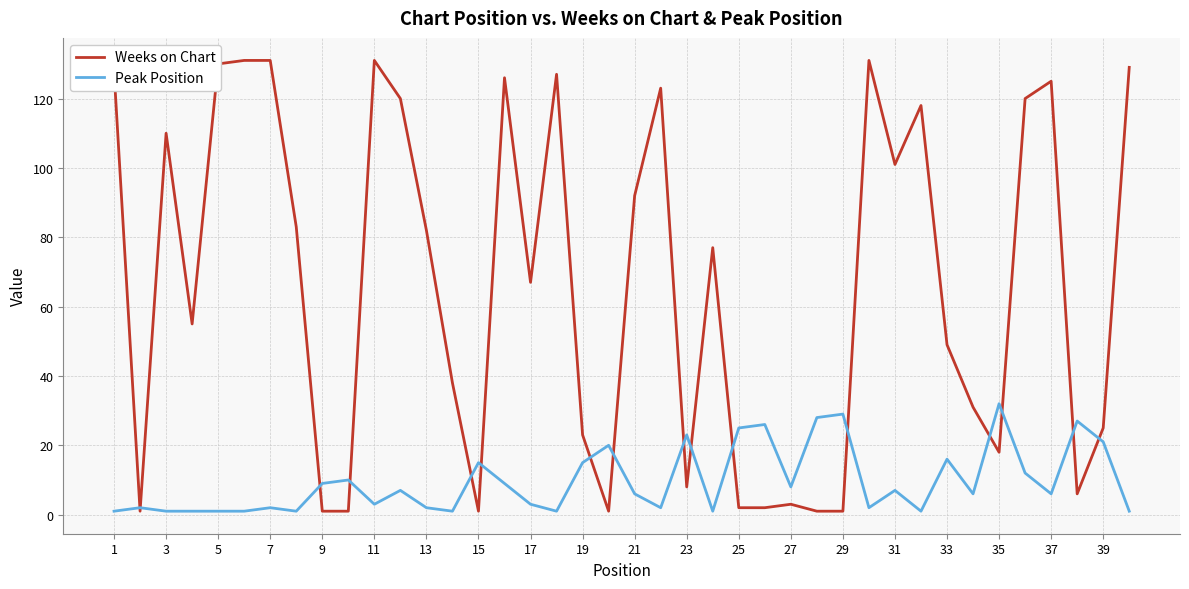

Which series has the largest total across all categories?

Weeks on Chart